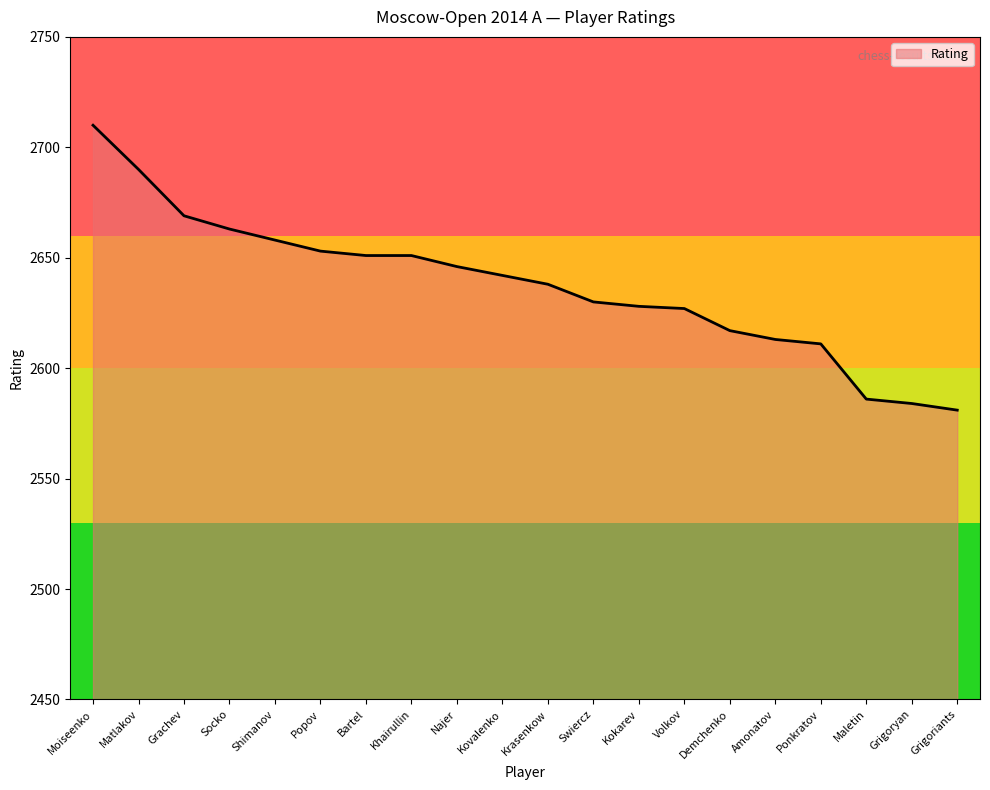

What is the change in value from Najer to Amonatov?

-33